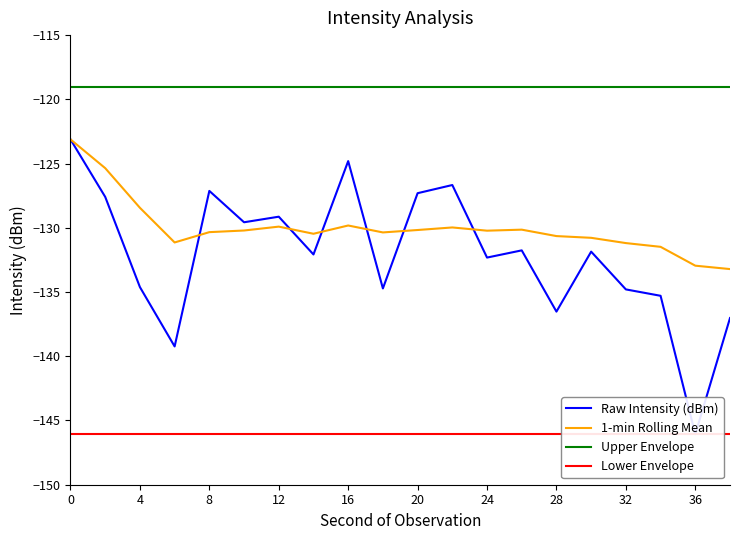

List the series in order of their peak value, highest first.

Upper Envelope, Raw Intensity (dBm), 1-min Rolling Mean, Lower Envelope